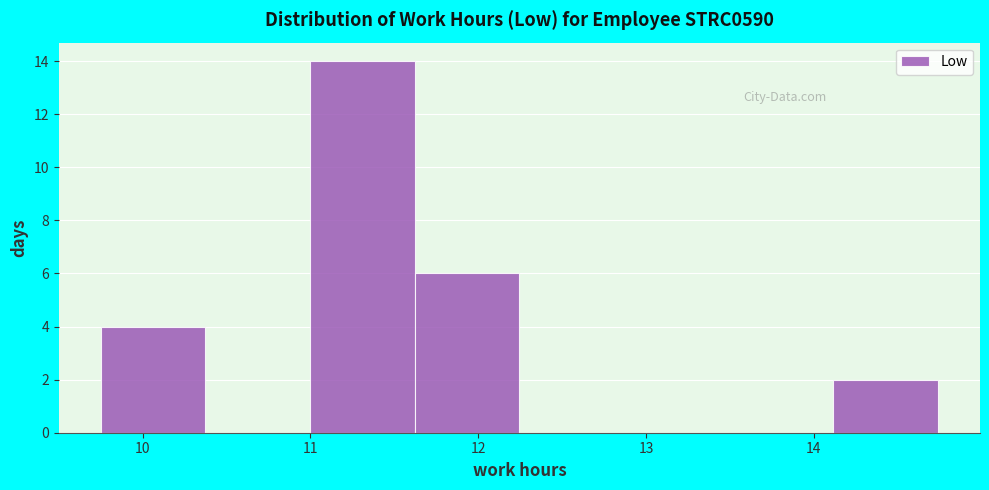

Reading left to right, list every bar in this chart as the range it spans on the x-axis followed by its height. Neither the bar edges nor the heights are printed on the chart, so give them approximately, as read against the axes.

9.8 to 10.4: 4
10.4 to 11.0: 0
11.0 to 11.6: 14
11.6 to 12.2: 6
12.2 to 12.9: 0
12.9 to 13.5: 0
13.5 to 14.1: 0
14.1 to 14.7: 2